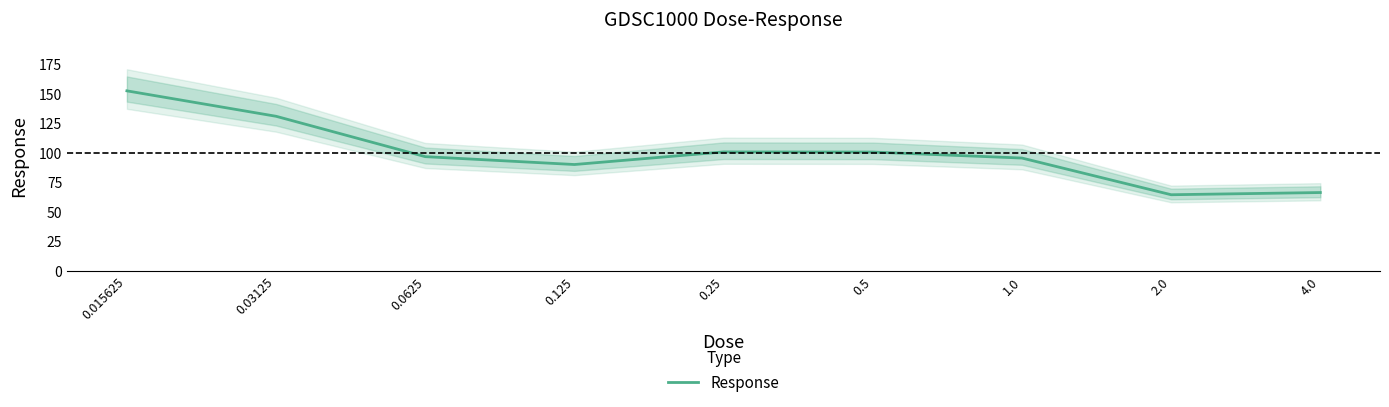

Reading right to left, what are all the values shown in this chart?

66.1	64.2	95.2	100.3	100.4	89.8	96.4	130.6	152.1